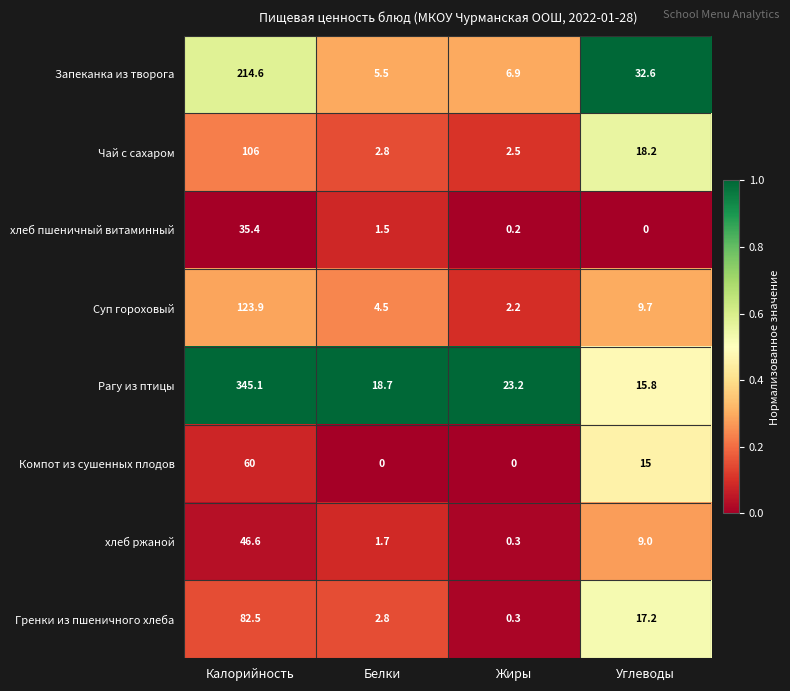

Which series has the largest range (max minus min)?

Рагу из птицы